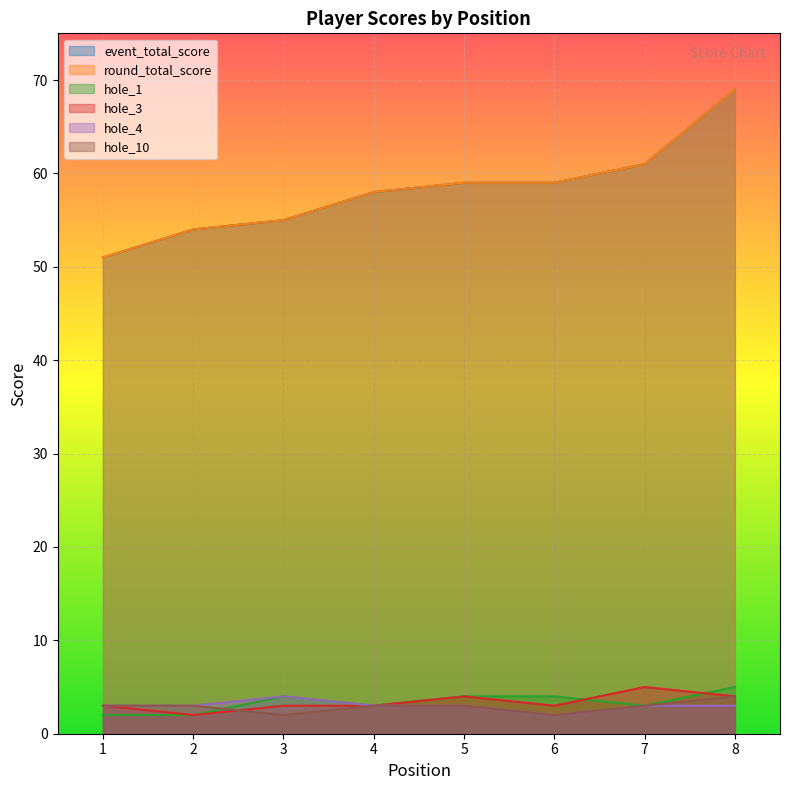

What is the sum of the hole_3 values at 2 and 6?

5